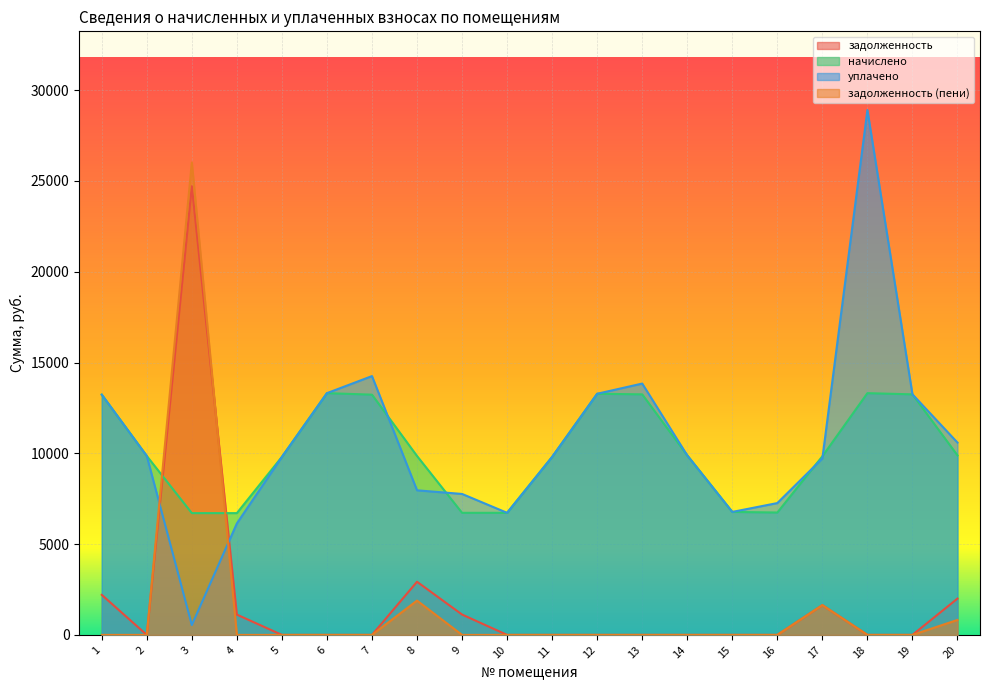

Reading right to left, extract all data points from this chart.

задолженность: 20=2000.0	19=0.0	18=0.0	17=1639.4	16=0.0	15=0.0	14=0.0	13=0.0	12=0.0	11=0.0	10=0.0	9=1120.6	8=2926.6	7=0.0	6=0.0	5=0.0	4=1117.8	3=24710.1	2=0.0	1=2205.2
начислено: 20=9886.3	19=13248.0	18=13314.2	17=9836.6	16=6739.9	15=6773.0	14=9886.3	13=13248.0	12=13281.1	11=9803.5	10=6723.4	9=6723.4	8=9853.2	7=13231.4	6=13314.2	5=9803.5	4=6706.8	3=6706.8	2=9853.2	1=13231.4
уплачено: 20=10590.8	19=13248.0	18=28905.2	17=9717.8	16=7260.9	15=6773.0	14=9886.3	13=13842.0	12=13281.1	11=9803.5	10=6723.4	9=7762.7	8=7963.3	7=14254.2	6=13314.2	5=9803.5	4=6140.0	3=543.6	2=9853.2	1=13231.4
задолженность (пени): 20=823.9	19=0.0	18=0.0	17=1639.4	16=0.0	15=0.0	14=0.0	13=0.0	12=0.0	11=0.0	10=0.0	9=0.0	8=1889.9	7=0.0	6=0.0	5=0.0	4=0.0	3=26016.7	2=0.0	1=0.0